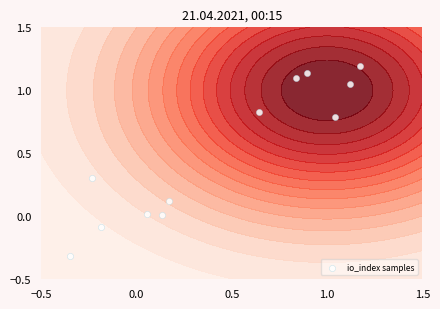

How many data points are less than 0?

2